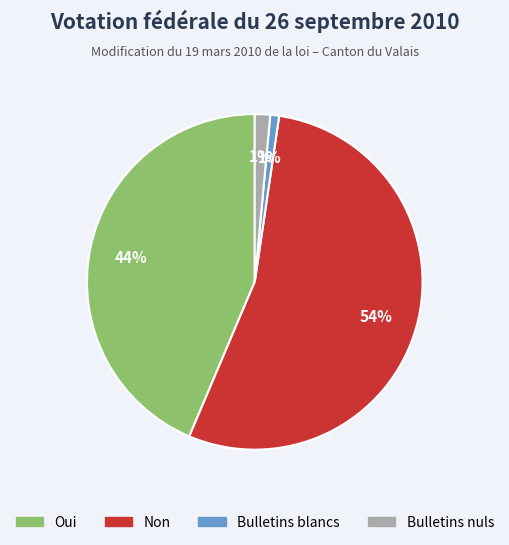

Which has a higher value, Bulletins blancs or Oui?

Oui